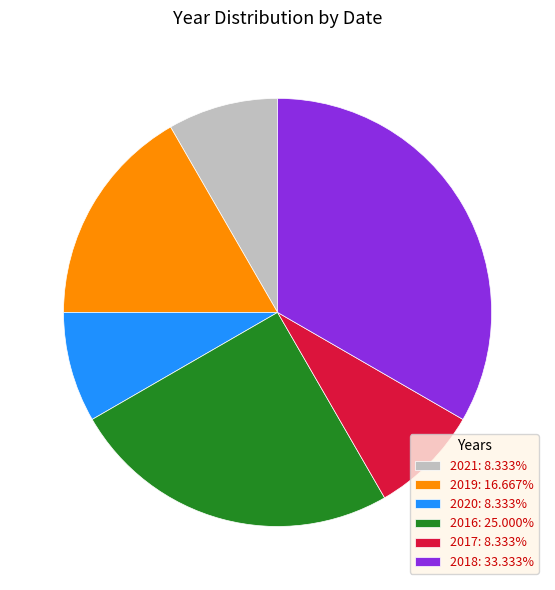

Does any single category account for the majority?

No